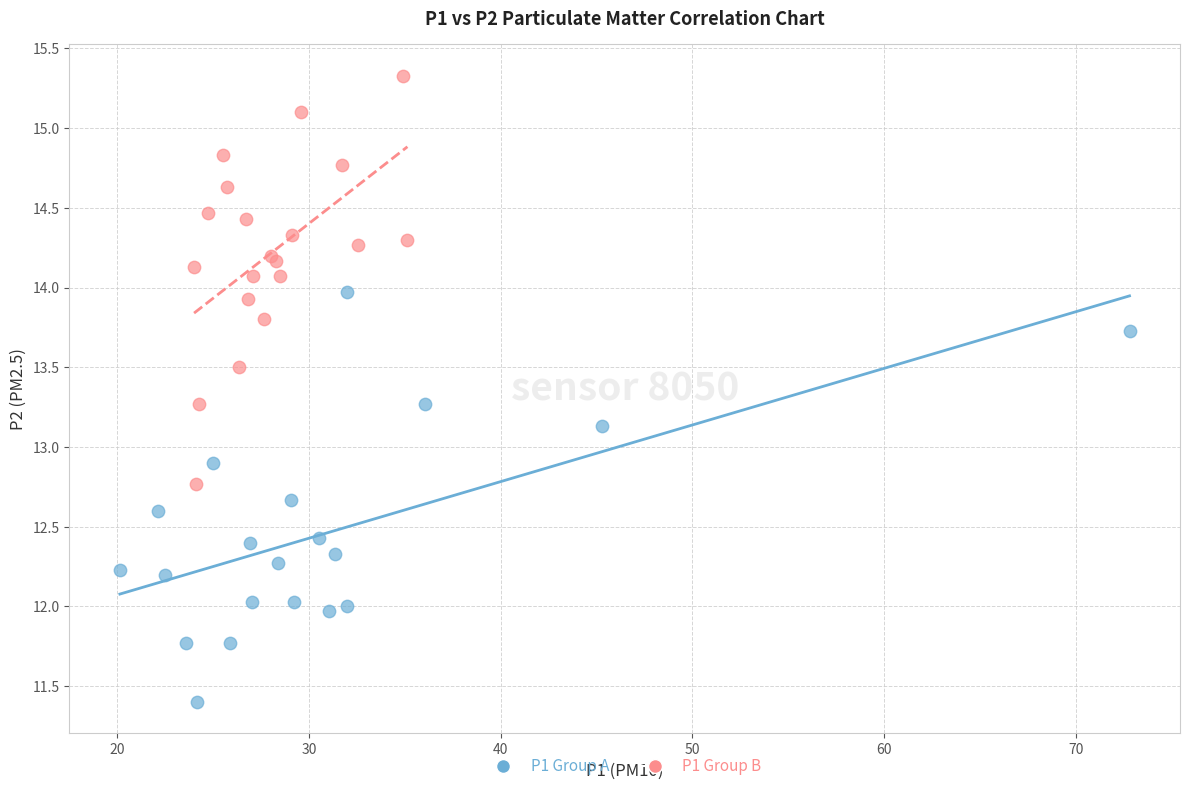

Which series reaches the maximum Y coordinate?

P1 Group B